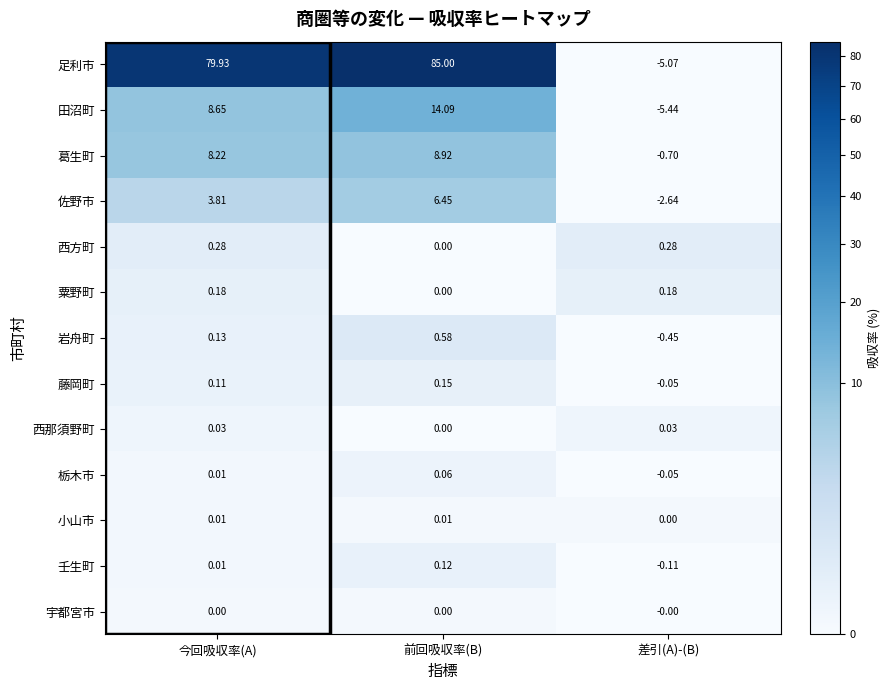

At how many categories does at least one series exceed 81?

1